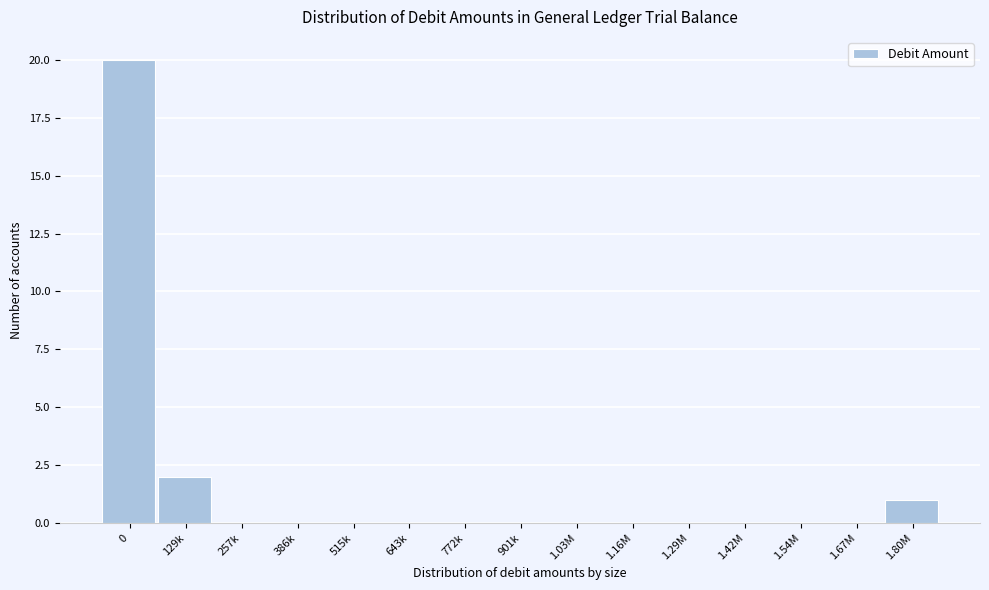

Reading right to left, what are all the values shown in this chart?

1.80M=1	1.67M=0	1.54M=0	1.42M=0	1.29M=0	1.16M=0	1.03M=0	901k=0	772k=0	643k=0	515k=0	386k=0	257k=0	129k=2	0=20